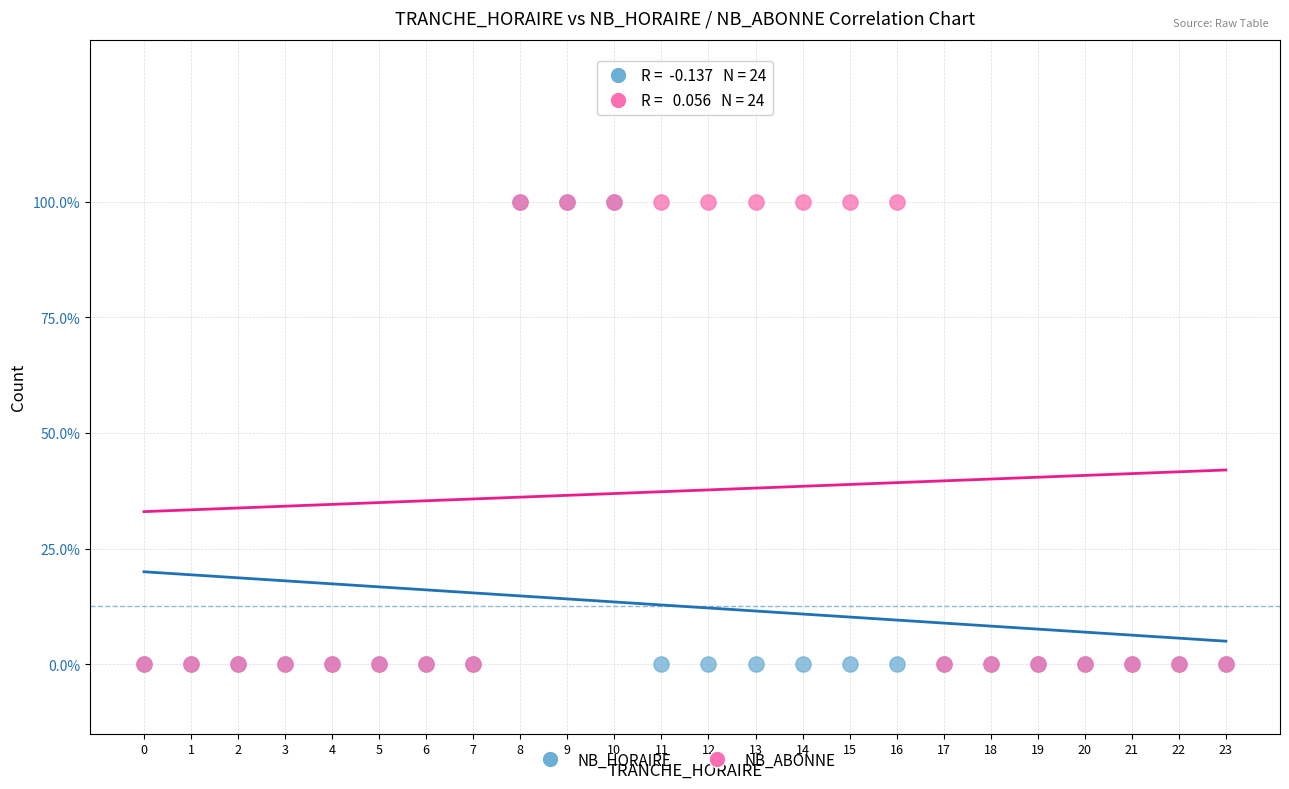

What are all the series names shown in the legend?

NB_HORAIRE, NB_ABONNE